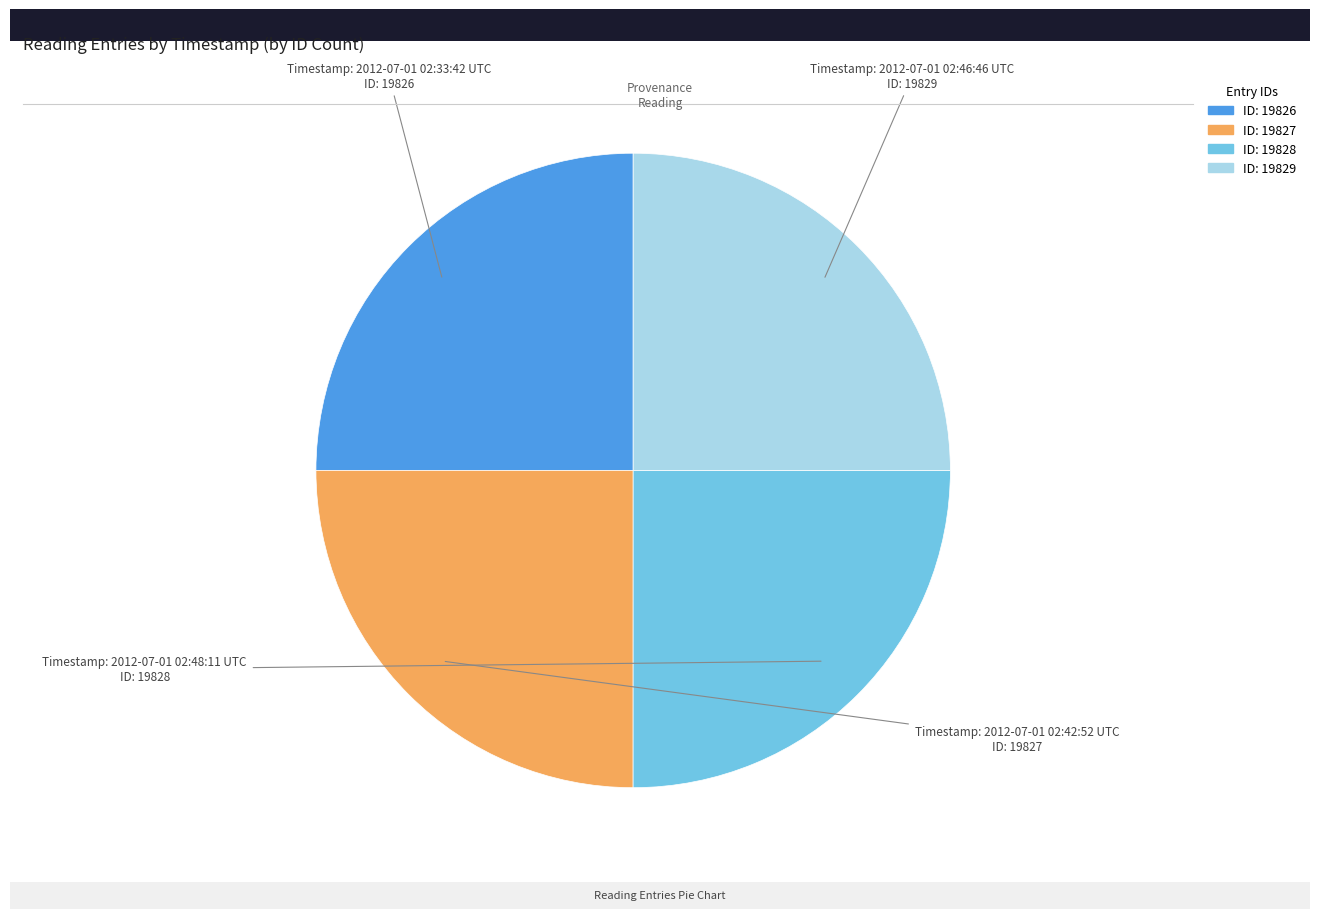

Is there a majority slice in this chart?

No